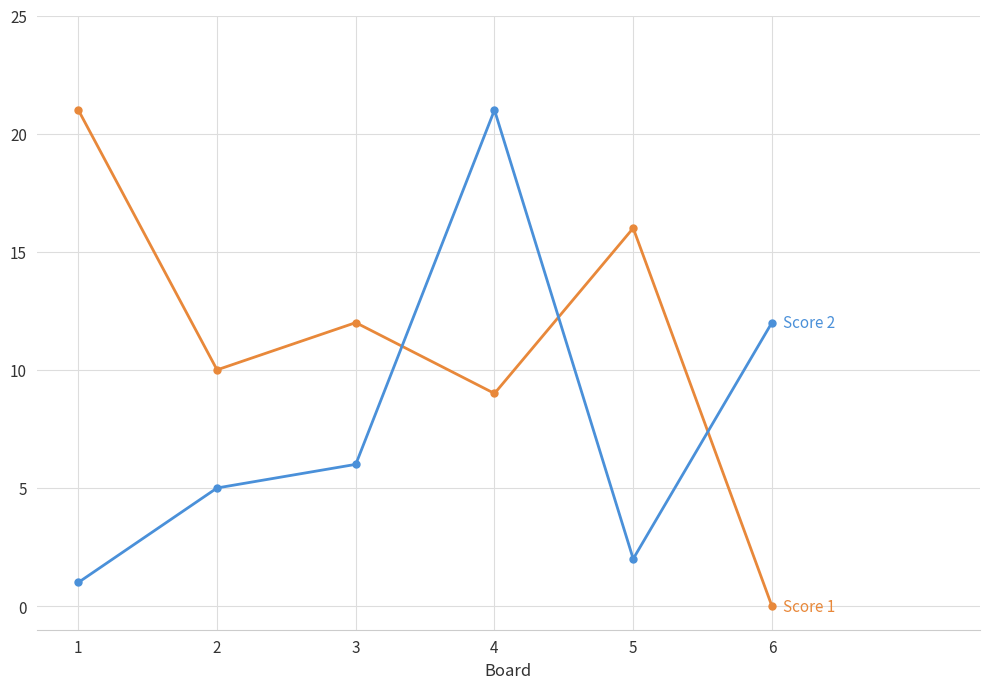

What is the total value across all series at 4?

30